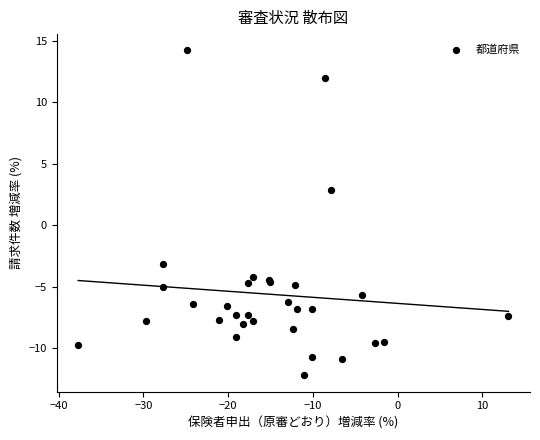

What Y value in the scatter plot is closest to 1?

2.8